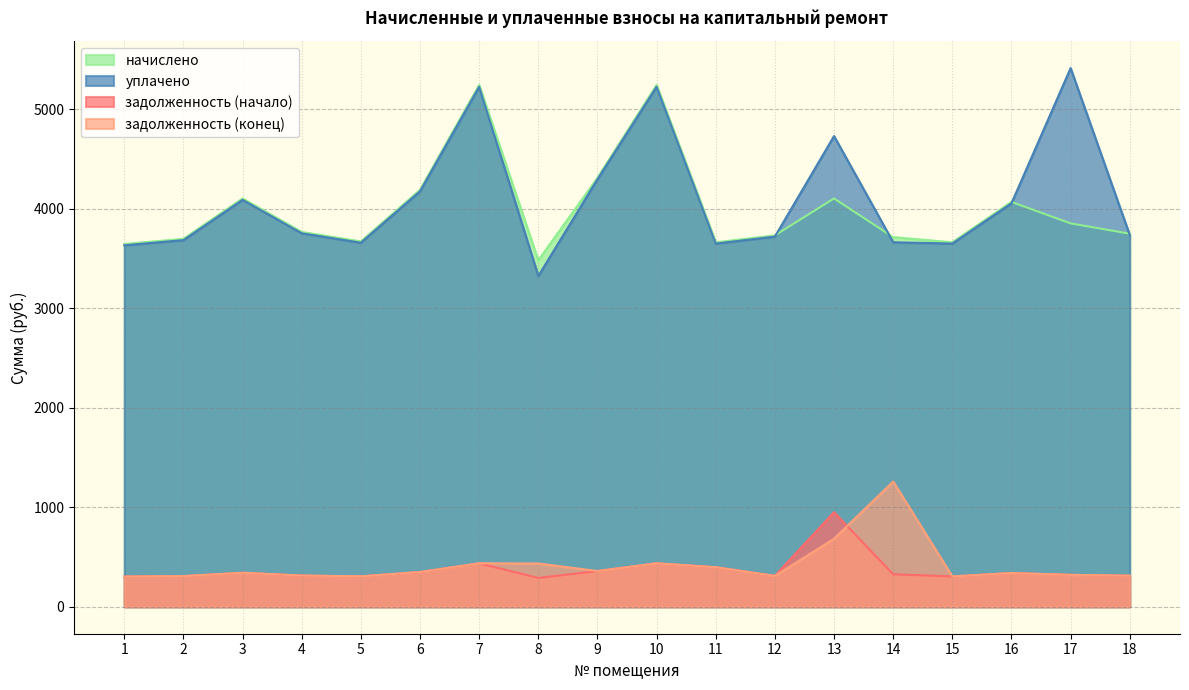

Which category has the lowest value in the задолженность (начало) series?

8